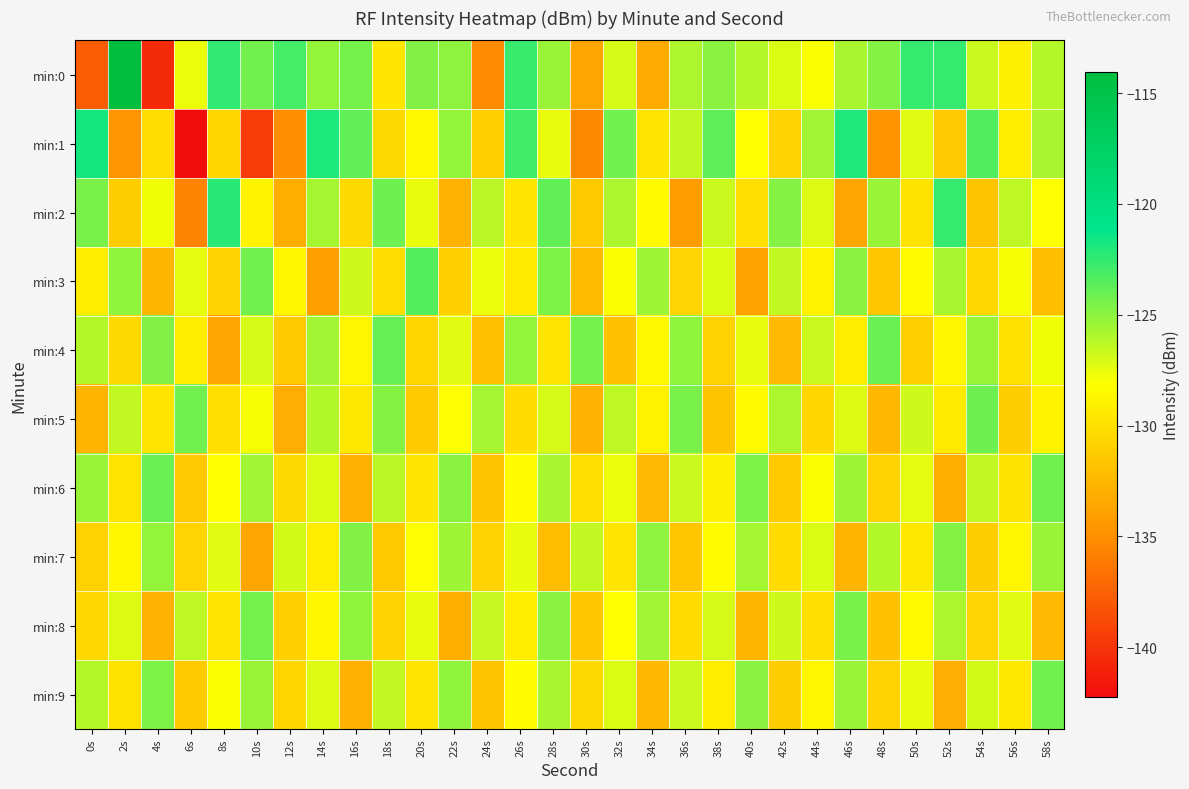

Reading left to right, transcribe all the data shown in this chart.

min:0: 0s=-137.8	2s=-114.1	4s=-140.5	6s=-127.7	8s=-122.5	10s=-124.3	12s=-123.1	14s=-125.2	16s=-124.3	18s=-129.6	20s=-124.7	22s=-125.0	24s=-135.2	26s=-122.7	28s=-125.3	30s=-133.6	32s=-127.0	34s=-133.3	36s=-125.9	38s=-124.9	40s=-126.1	42s=-127.1	44s=-128.0	46s=-125.8	48s=-124.8	50s=-122.5	52s=-122.6	54s=-126.7	56s=-129.1	58s=-126.1
min:1: 0s=-121.7	2s=-134.6	4s=-130.2	6s=-142.2	8s=-130.7	10s=-139.5	12s=-135.0	14s=-121.9	16s=-123.8	18s=-130.4	20s=-128.5	22s=-125.2	24s=-131.1	26s=-122.9	28s=-127.6	30s=-135.4	32s=-124.3	34s=-129.8	36s=-126.5	38s=-123.7	40s=-128.2	42s=-130.9	44s=-125.6	46s=-122.1	48s=-134.7	50s=-127.3	52s=-131.5	54s=-123.4	56s=-129.2	58s=-125.8
min:2: 0s=-124.5	2s=-131.2	4s=-127.8	6s=-135.6	8s=-122.3	10s=-128.9	12s=-133.1	14s=-125.7	16s=-130.4	18s=-124.1	20s=-127.5	22s=-132.8	24s=-126.2	26s=-129.6	28s=-123.8	30s=-131.3	32s=-125.9	34s=-128.4	36s=-134.2	38s=-126.7	40s=-130.1	42s=-124.8	44s=-127.2	46s=-133.5	48s=-125.4	50s=-129.9	52s=-122.6	54s=-131.7	56s=-126.3	58s=-128.1
min:3: 0s=-129.3	2s=-125.1	4s=-132.6	6s=-127.4	8s=-130.8	10s=-124.2	12s=-128.7	14s=-133.9	16s=-126.8	18s=-130.2	20s=-123.5	22s=-131.1	24s=-127.7	26s=-129.4	28s=-124.6	30s=-132.3	32s=-128.0	34s=-125.5	36s=-130.7	38s=-127.1	40s=-133.8	42s=-126.4	44s=-129.0	46s=-124.9	48s=-131.6	50s=-128.3	52s=-125.8	54s=-130.5	56s=-127.9	58s=-132.1
min:4: 0s=-126.1	2s=-130.4	4s=-124.7	6s=-129.2	8s=-133.5	10s=-127.0	12s=-131.3	14s=-125.6	16s=-128.8	18s=-123.9	20s=-130.6	22s=-127.3	24s=-132.0	26s=-125.2	28s=-129.7	30s=-124.4	32s=-131.8	34s=-128.5	36s=-125.1	38s=-130.9	40s=-127.6	42s=-132.4	44s=-126.7	46s=-129.3	48s=-124.0	50s=-131.1	52s=-128.7	54s=-125.3	56s=-130.0	58s=-127.8
min:5: 0s=-132.7	2s=-126.5	4s=-129.8	6s=-124.3	8s=-130.1	10s=-127.9	12s=-133.2	14s=-126.0	16s=-129.5	18s=-124.8	20s=-131.4	22s=-128.1	24s=-125.7	26s=-130.3	28s=-127.0	30s=-132.8	32s=-126.3	34s=-129.0	36s=-124.5	38s=-131.7	40s=-128.4	42s=-125.9	44s=-130.6	46s=-127.2	48s=-132.5	50s=-126.8	52s=-129.4	54s=-124.1	56s=-131.2	58s=-128.9
min:6: 0s=-125.4	2s=-129.7	4s=-124.0	6s=-131.5	8s=-128.2	10s=-125.6	12s=-130.4	14s=-127.1	16s=-132.9	18s=-126.2	20s=-129.6	22s=-124.9	24s=-131.7	26s=-128.3	28s=-125.8	30s=-130.1	32s=-127.7	34s=-132.4	36s=-126.7	38s=-129.1	40s=-124.6	42s=-131.3	44s=-128.0	46s=-125.5	48s=-130.8	50s=-127.4	52s=-133.1	54s=-126.5	56s=-129.9	58s=-124.2
min:7: 0s=-131.0	2s=-128.6	4s=-125.2	6s=-130.7	8s=-127.3	10s=-133.6	12s=-126.9	14s=-129.3	16s=-124.7	18s=-131.4	20s=-128.1	22s=-125.5	24s=-130.9	26s=-127.6	28s=-132.2	30s=-126.4	32s=-129.8	34s=-125.0	36s=-131.6	38s=-128.3	40s=-125.7	42s=-130.3	44s=-127.1	46s=-132.7	48s=-126.0	50s=-129.5	52s=-124.8	54s=-131.2	56s=-128.8	58s=-125.3
min:8: 0s=-130.5	2s=-127.2	4s=-132.8	6s=-126.3	8s=-129.7	10s=-124.4	12s=-131.1	14s=-128.7	16s=-125.1	18s=-130.8	20s=-127.5	22s=-133.1	24s=-126.6	26s=-129.2	28s=-124.9	30s=-131.6	32s=-128.2	34s=-125.6	36s=-130.3	38s=-127.0	40s=-132.6	42s=-126.8	44s=-130.1	46s=-124.5	48s=-131.8	50s=-128.4	52s=-125.9	54s=-130.7	56s=-127.3	58s=-132.4
min:9: 0s=-126.1	2s=-129.9	4s=-124.6	6s=-131.3	8s=-128.0	10s=-125.4	12s=-130.6	14s=-127.2	16s=-132.9	18s=-126.5	20s=-129.8	22s=-125.1	24s=-131.7	26s=-128.3	28s=-125.8	30s=-130.4	32s=-127.1	34s=-132.5	36s=-126.7	38s=-129.3	40s=-124.9	42s=-131.2	44s=-128.8	46s=-125.3	48s=-130.9	50s=-127.6	52s=-133.2	54s=-126.9	56s=-129.5	58s=-124.2